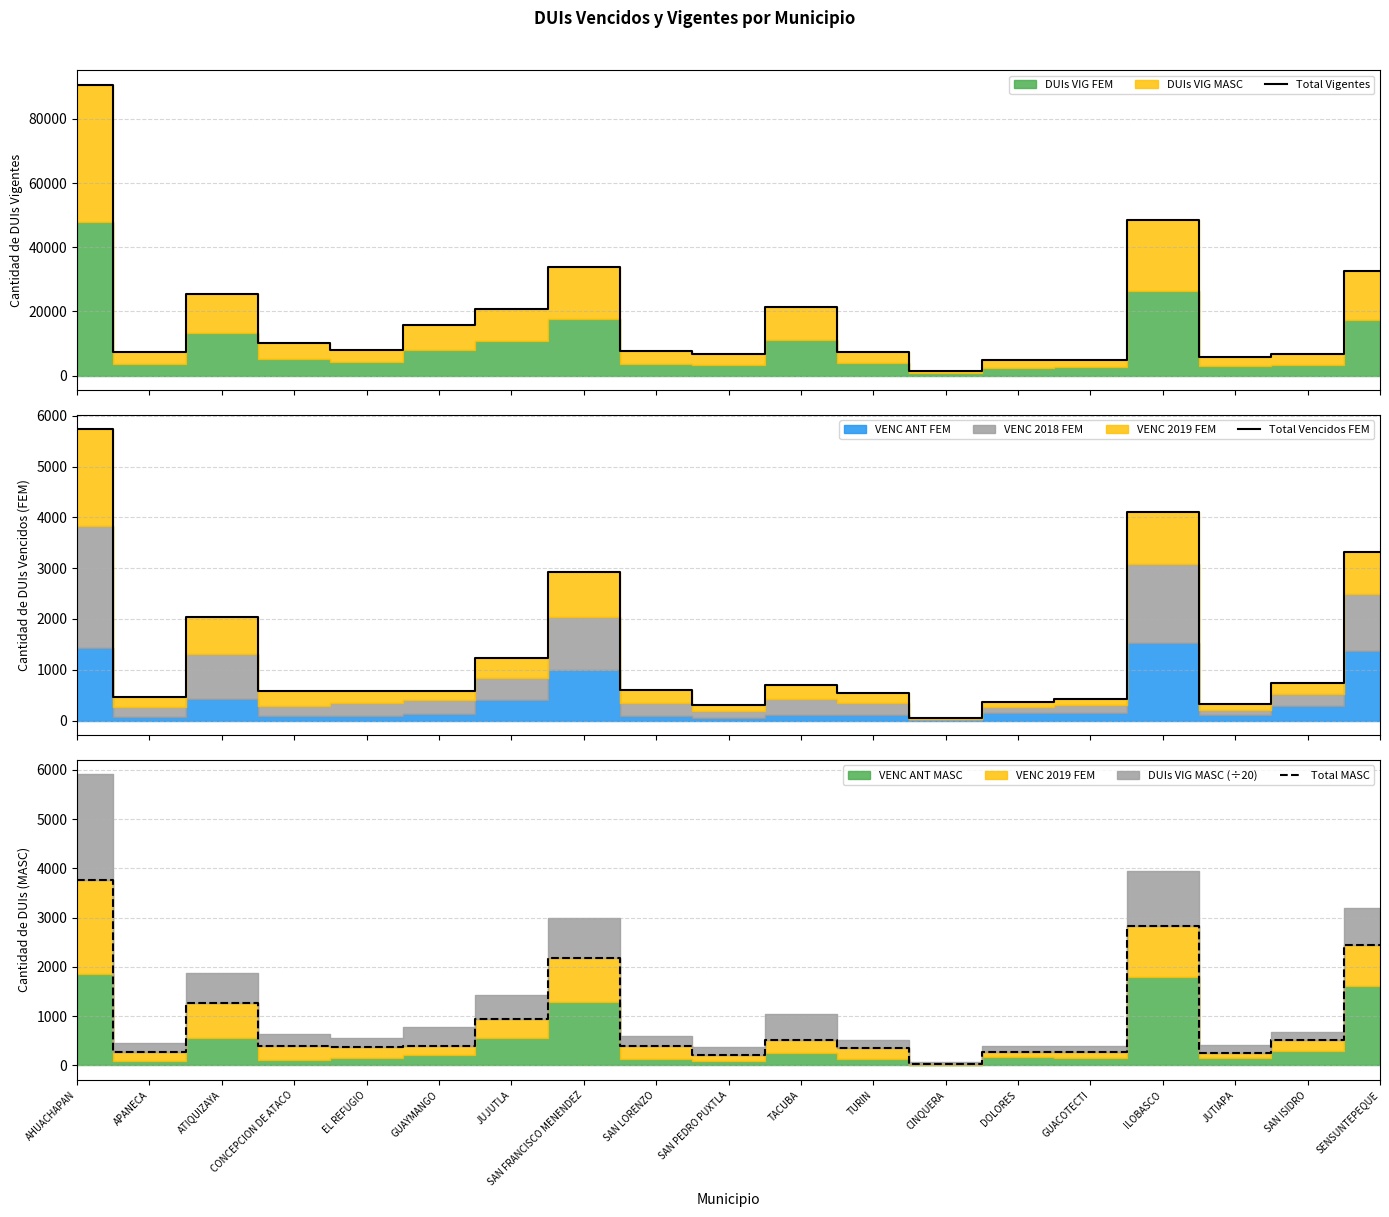

How many interior local peaks does the Total Vigentes series have?

4